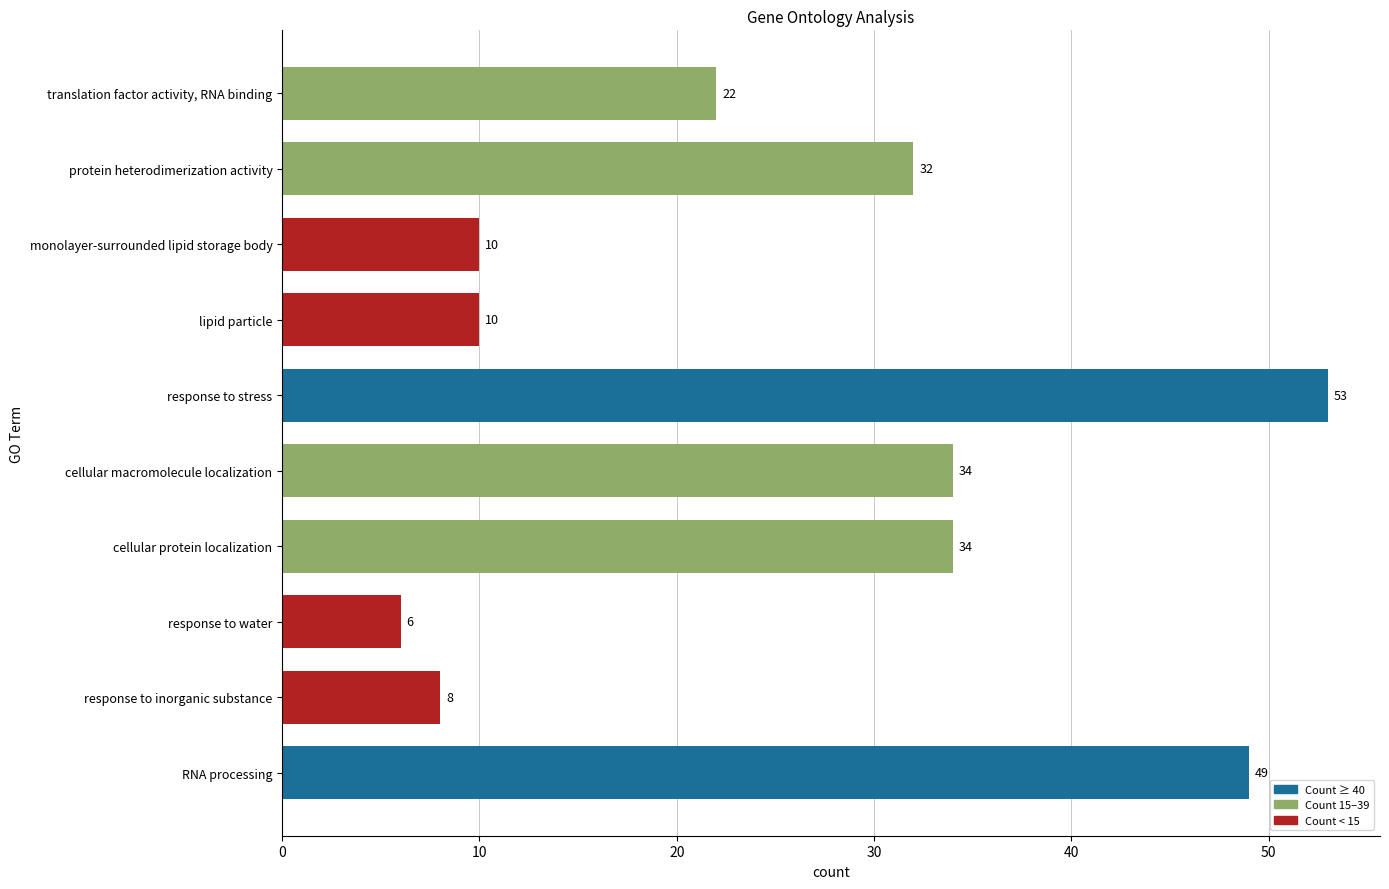

What is the sum of the values at translation factor activity, RNA binding and cellular macromolecule localization?

56